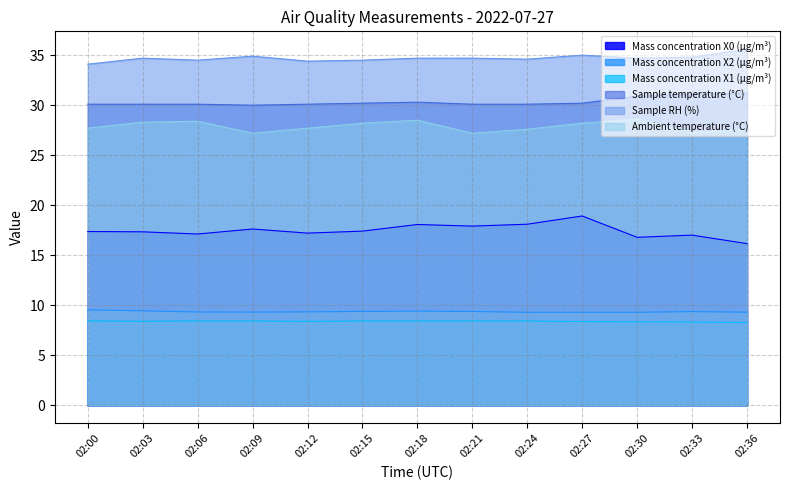

Reading left to right, extract all data points from this chart.

Mass concentration X0 (μg/m³): 17.4	17.4	17.1	17.6	17.2	17.4	18.1	17.9	18.1	18.9	16.8	17.0	16.2
Mass concentration X2 (μg/m³): 9.6	9.5	9.3	9.3	9.3	9.4	9.4	9.4	9.3	9.3	9.3	9.4	9.3
Mass concentration X1 (μg/m³): 8.4	8.4	8.4	8.4	8.4	8.4	8.4	8.4	8.4	8.4	8.3	8.3	8.3
Sample temperature (°C): 30.1	30.1	30.1	30.0	30.1	30.2	30.3	30.1	30.1	30.2	30.9	31.1	31.2
Sample RH (%): 34.1	34.7	34.5	34.9	34.4	34.5	34.7	34.7	34.6	35.0	34.7	34.8	35.6
Ambient temperature (°C): 27.7	28.3	28.4	27.2	27.7	28.2	28.5	27.2	27.6	28.2	28.6	27.3	27.5